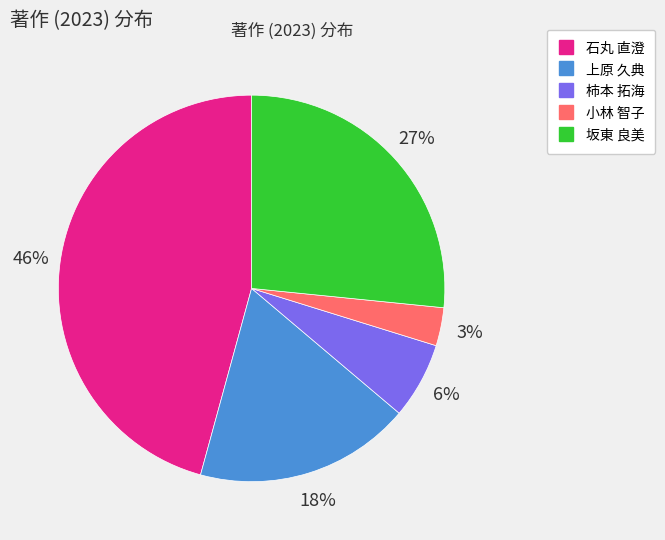

Does 坂東 良美 account for over 50% of the chart?

No